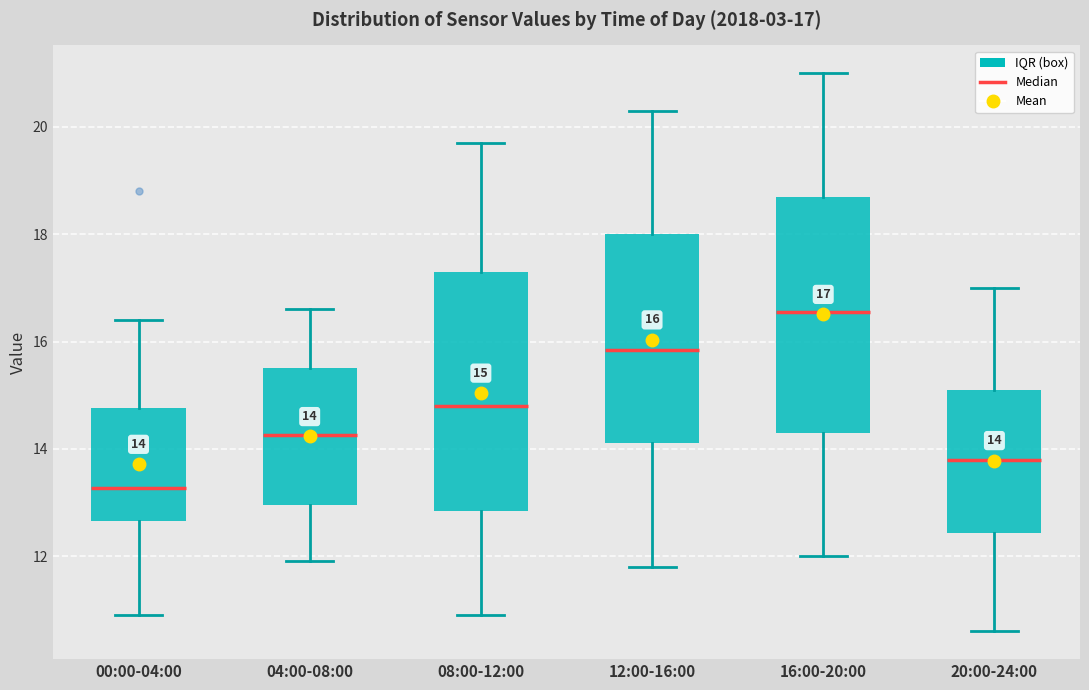

Which box has the highest median line?

16:00-20:00